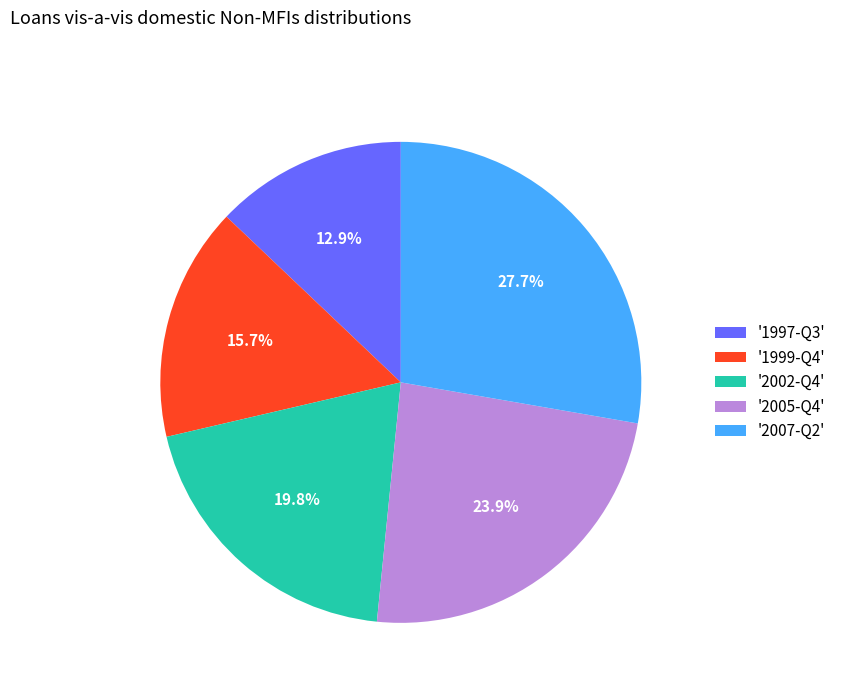

Does '2002-Q4' represent more than half of the total?

No